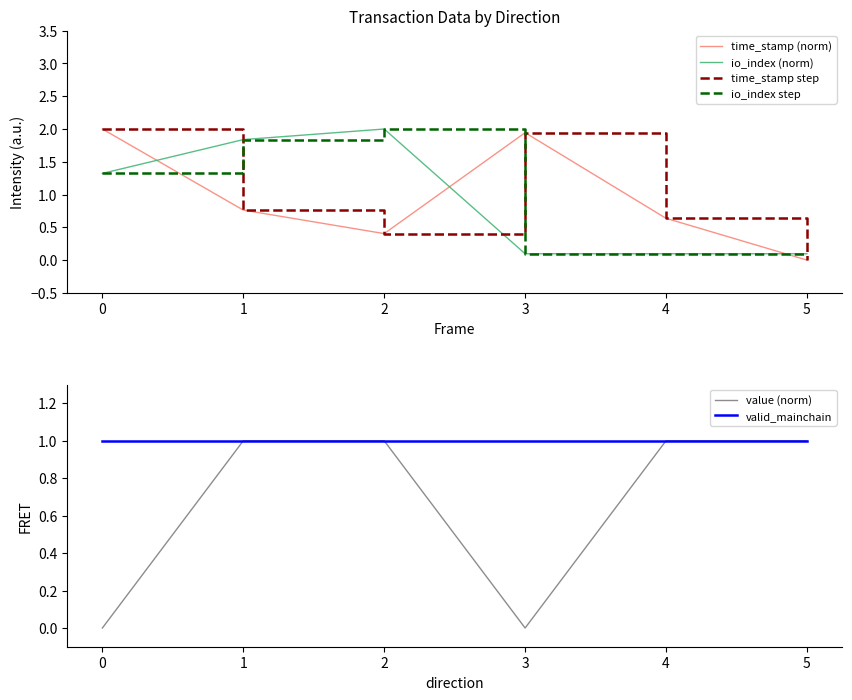

What is the maximum value for value (norm)?

1.0